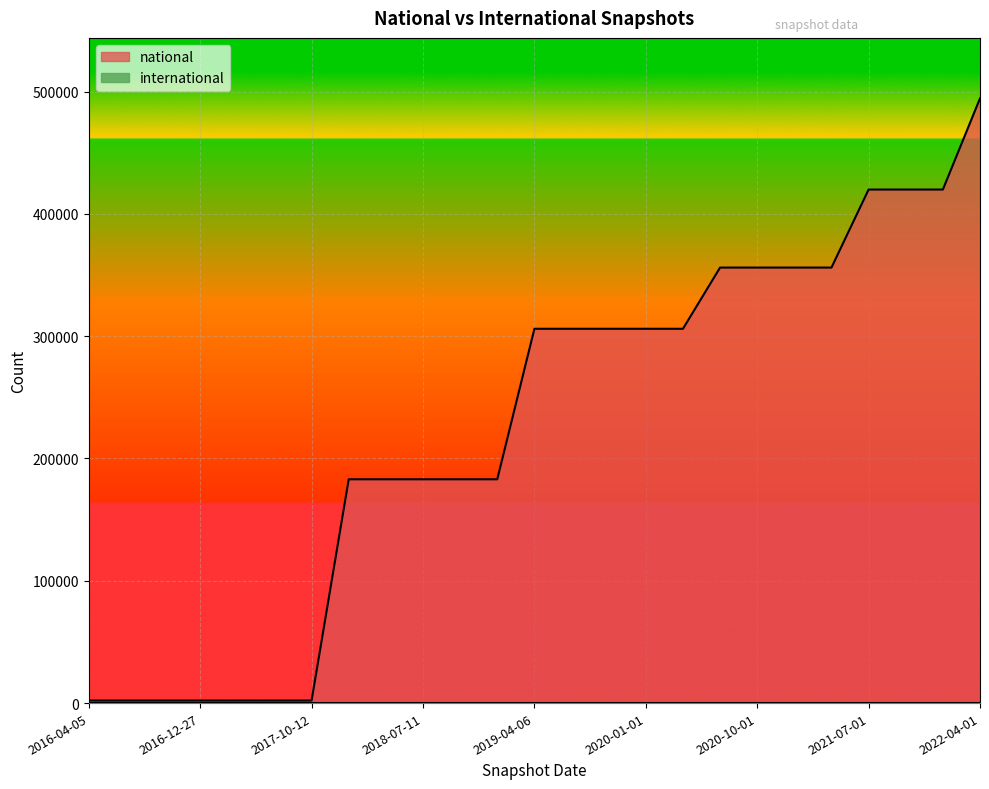

What position from the right is 2016-12-27?

22